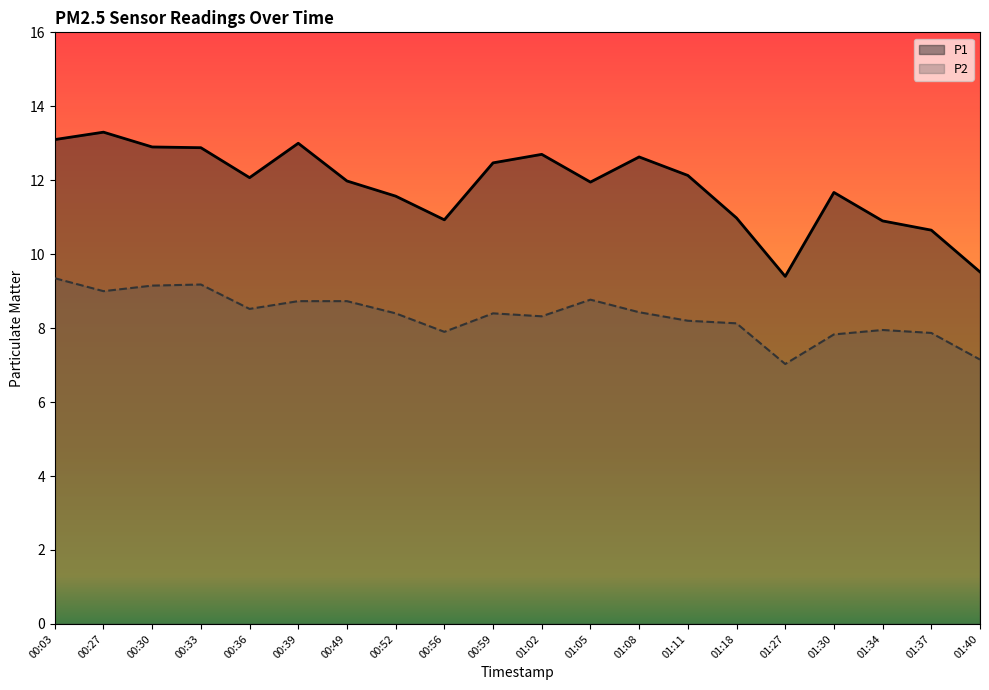

What position from the left is 00:52?

8